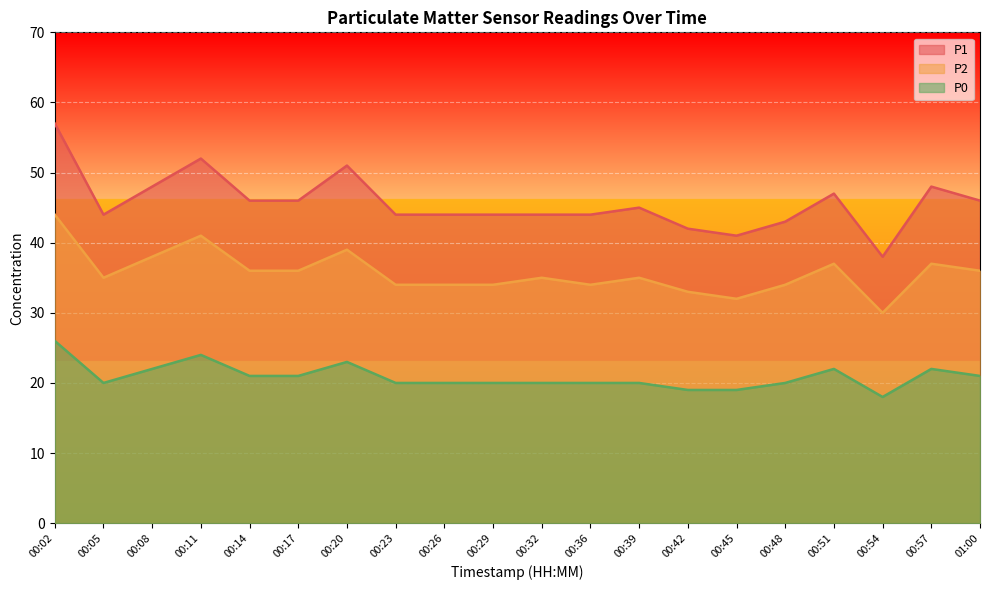

How many P0 values are between 20 and 22?

14